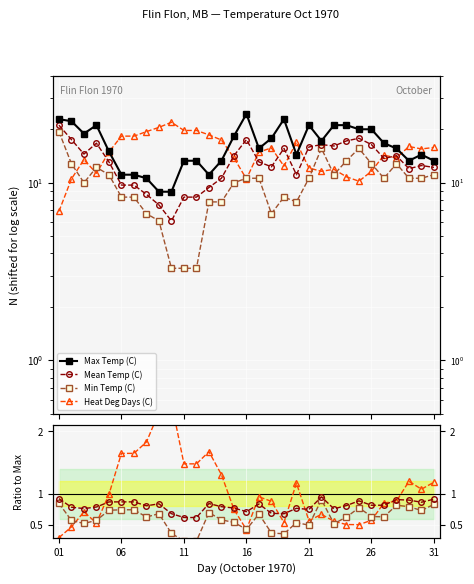

Is this an area chart (filled region under the line)?

No